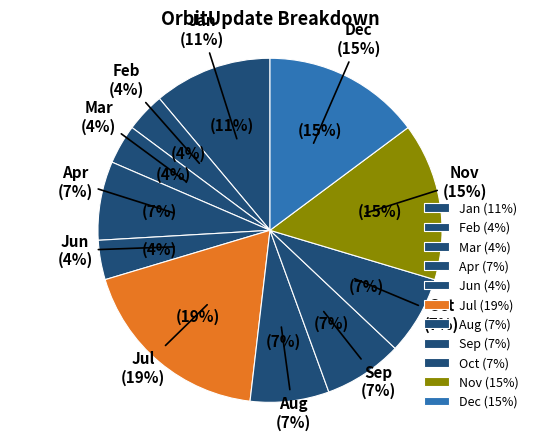

To the nearest percent, what is the combined percentage of Aug and Jun?

11%